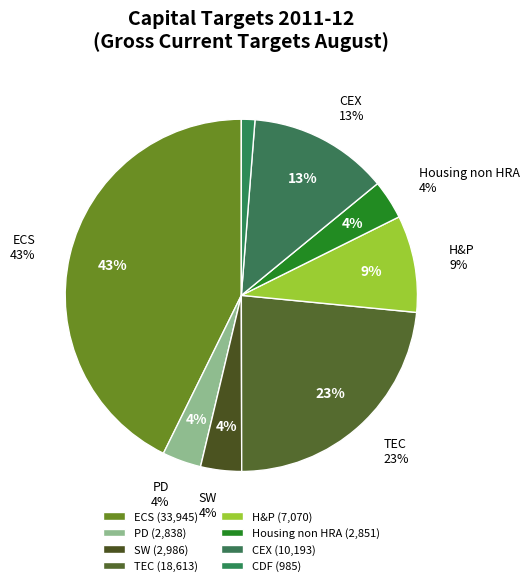

True or false: TEC accounts for 11% of the total.

False